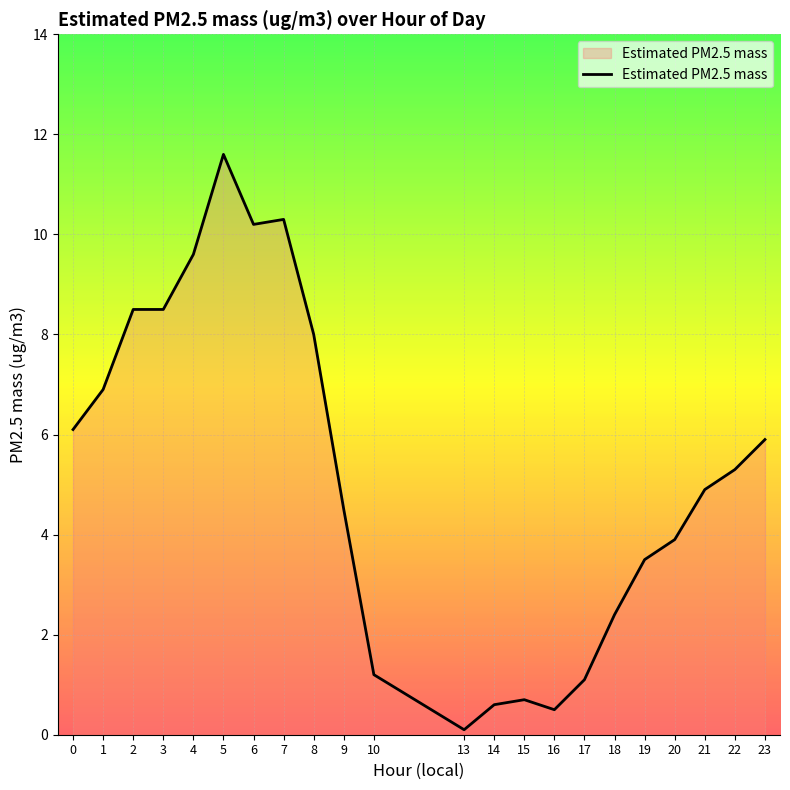

How many lines are shown in the chart?

1